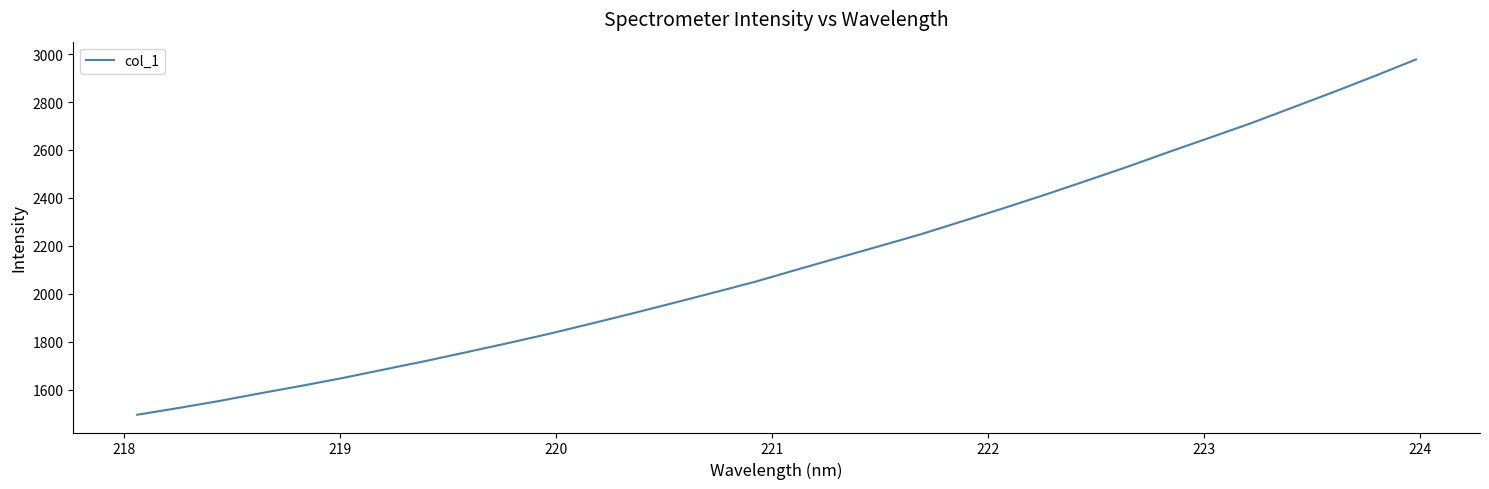

Reading left to right, what are all the values shown in this chart?

1495.2	1523.3	1553.0	1585.3	1616.5	1649.3	1684.7	1719.9	1757.1	1794.8	1833.9	1875.6	1918.1	1962.0	2006.4	2051.6	2101.6	2150.6	2199.5	2249.0	2302.9	2357.5	2413.3	2471.3	2530.1	2591.5	2651.6	2712.0	2776.9	2841.8	2908.8	2977.8